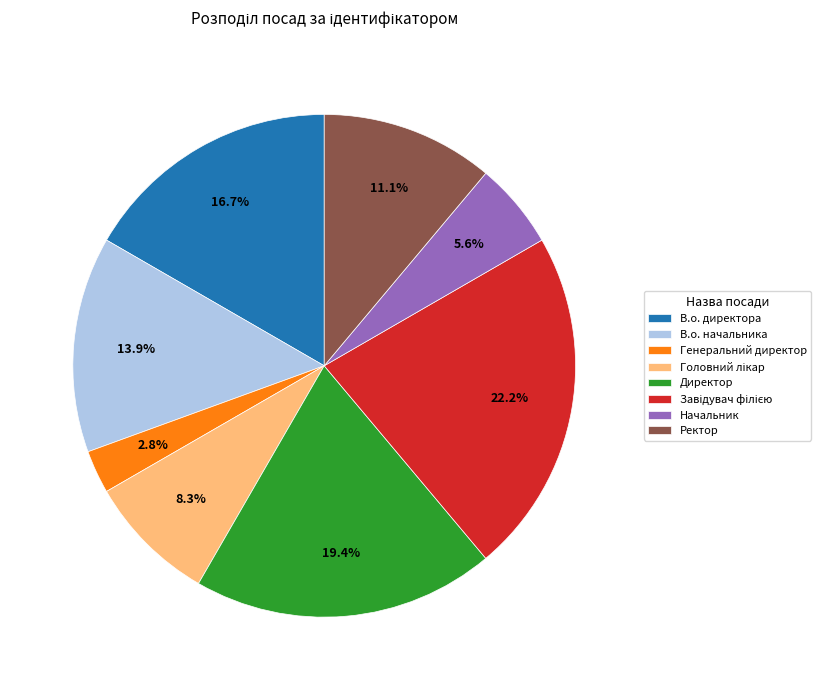

Which slice is the smallest?

Генеральний директор